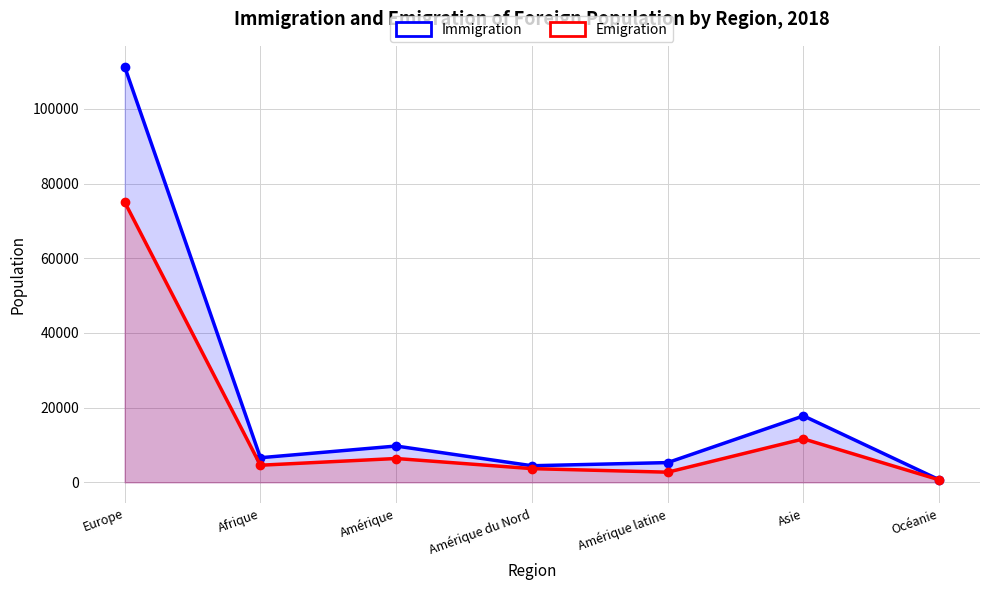

True or false: Immigration and Emigration intersect in this chart.

False